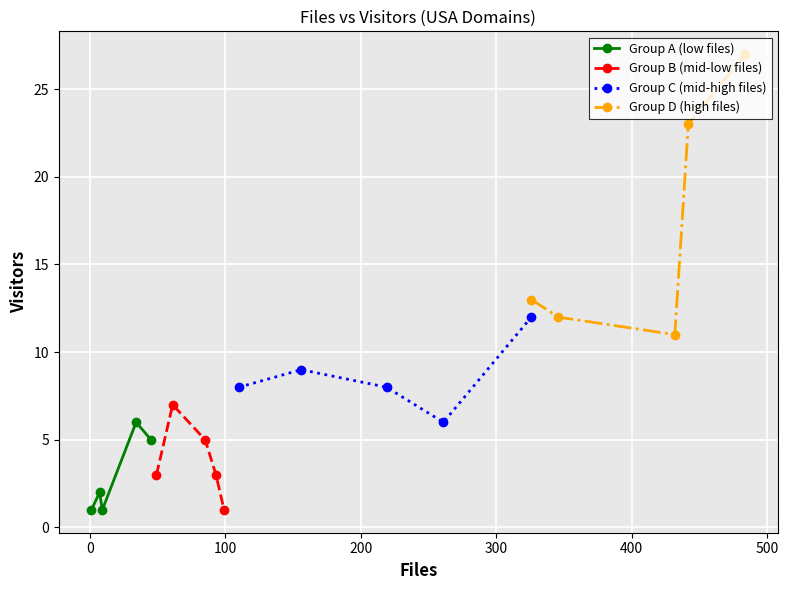

Reading left to right, transcribe all the data shown in this chart.

Group A (low files): 1	2	1	6	5
Group B (mid-low files): 3	7	5	3	1
Group C (mid-high files): 8	9	8	6	12
Group D (high files): 13	12	11	23	27